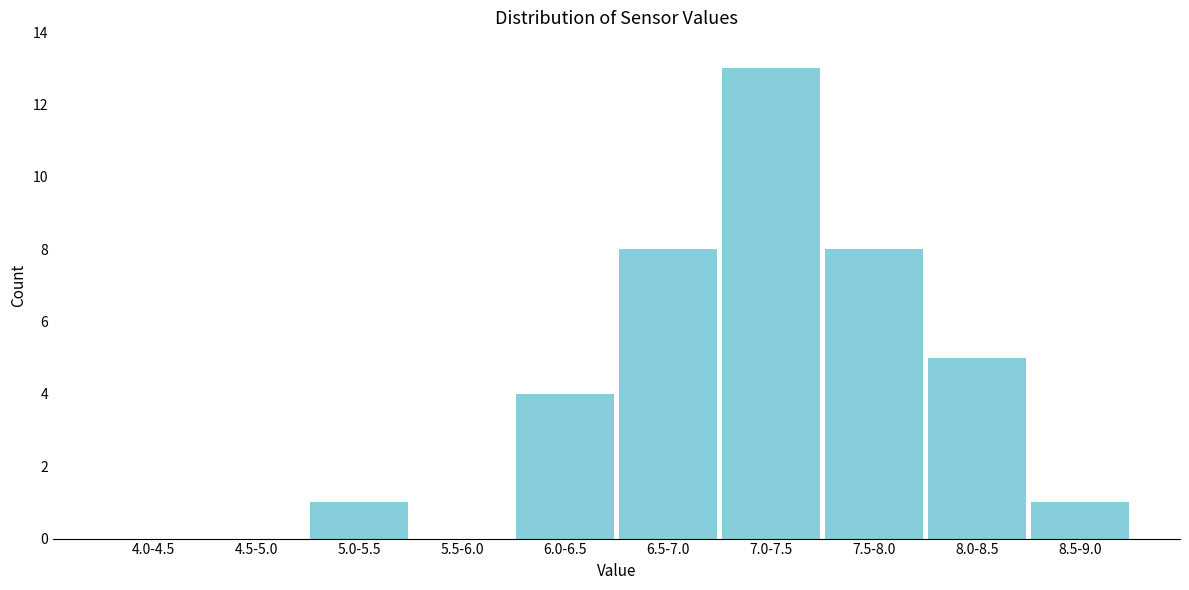

Reading left to right, what are all the values shown in this chart?

4.0-4.5=0	4.5-5.0=0	5.0-5.5=1	5.5-6.0=0	6.0-6.5=4	6.5-7.0=8	7.0-7.5=13	7.5-8.0=8	8.0-8.5=5	8.5-9.0=1